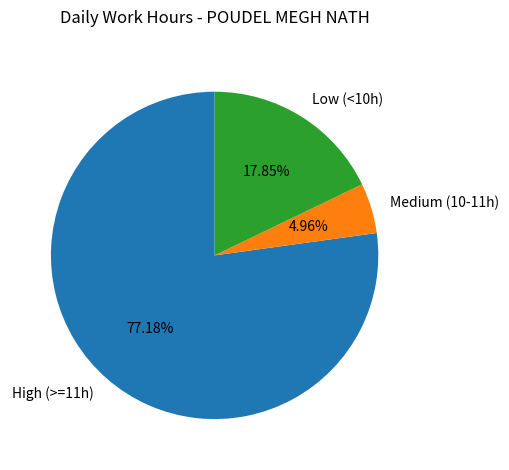

Is the sum of High (>=11h) and Low (<10h) greater than half?

Yes